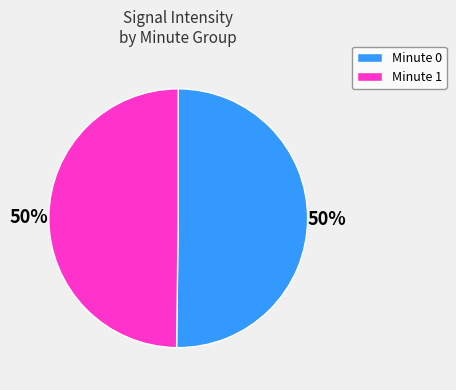

To the nearest percent, what is the average slice percentage?

50%